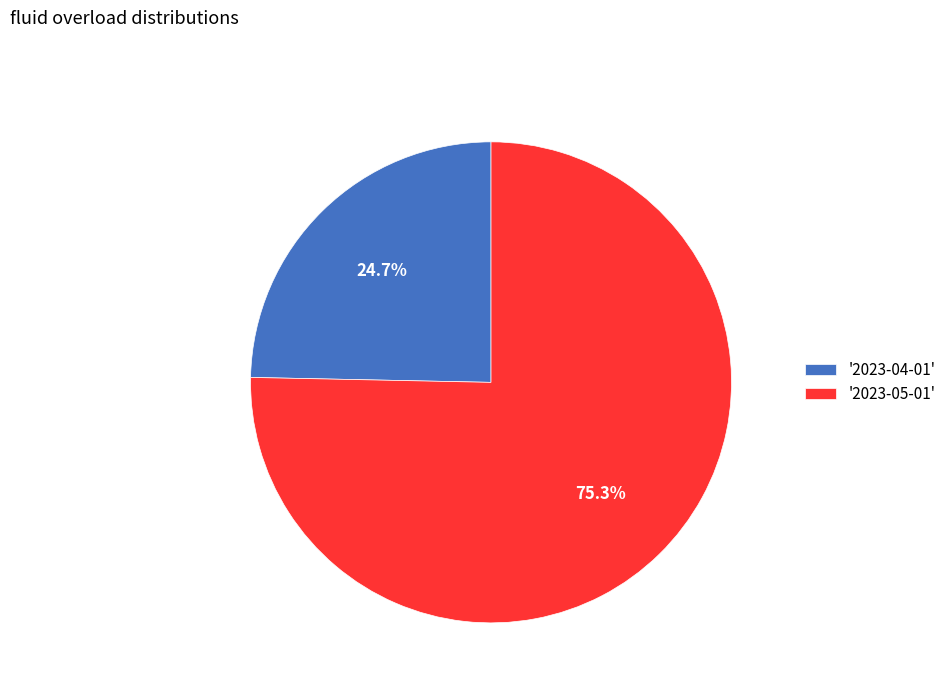

How many slices are in this pie chart?

2